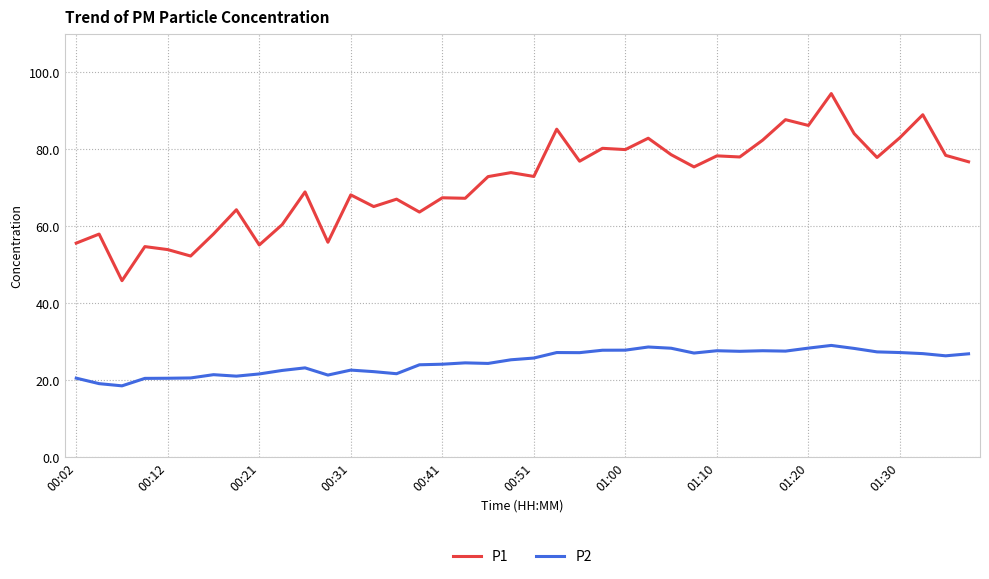

What is the highest value of the P1 series?

94.5